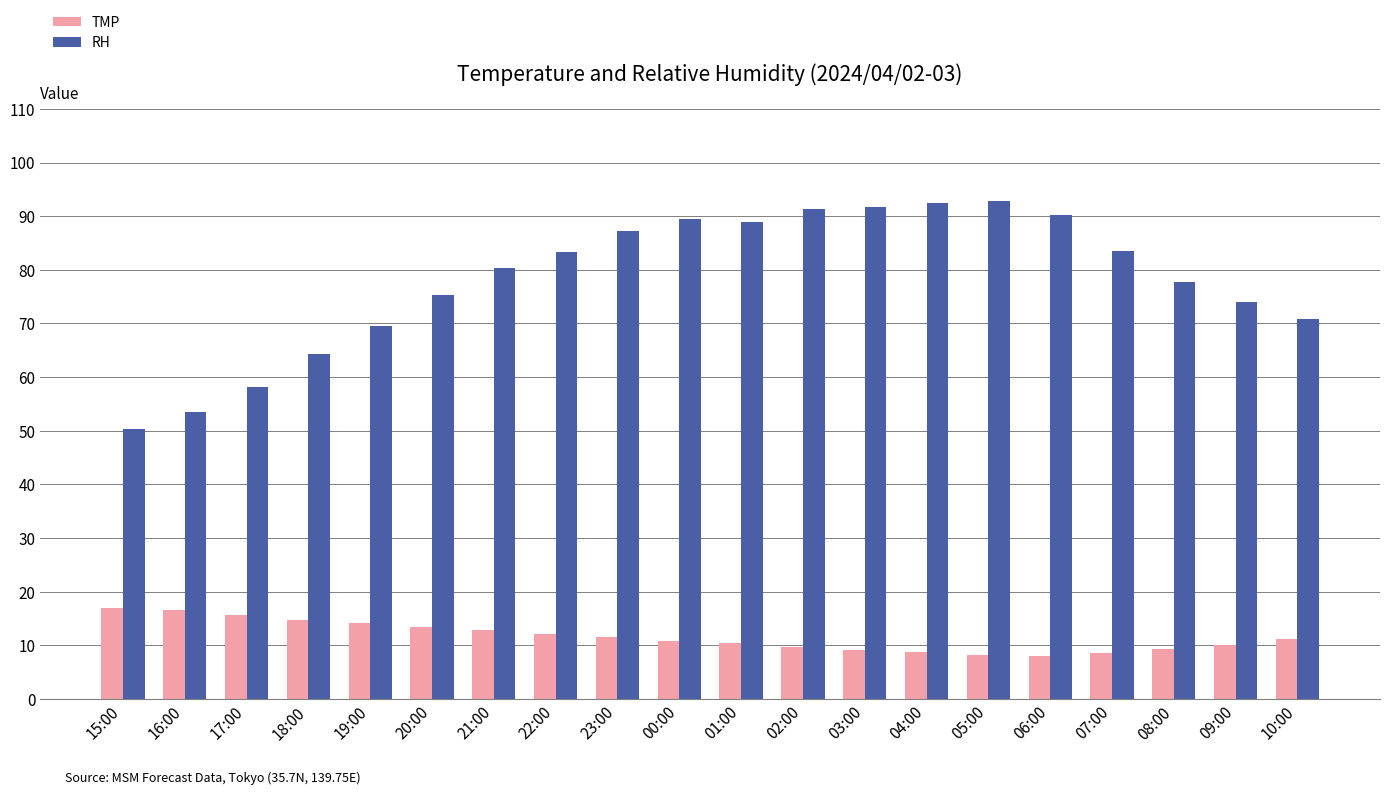

Count the number of categories in the chart.

20